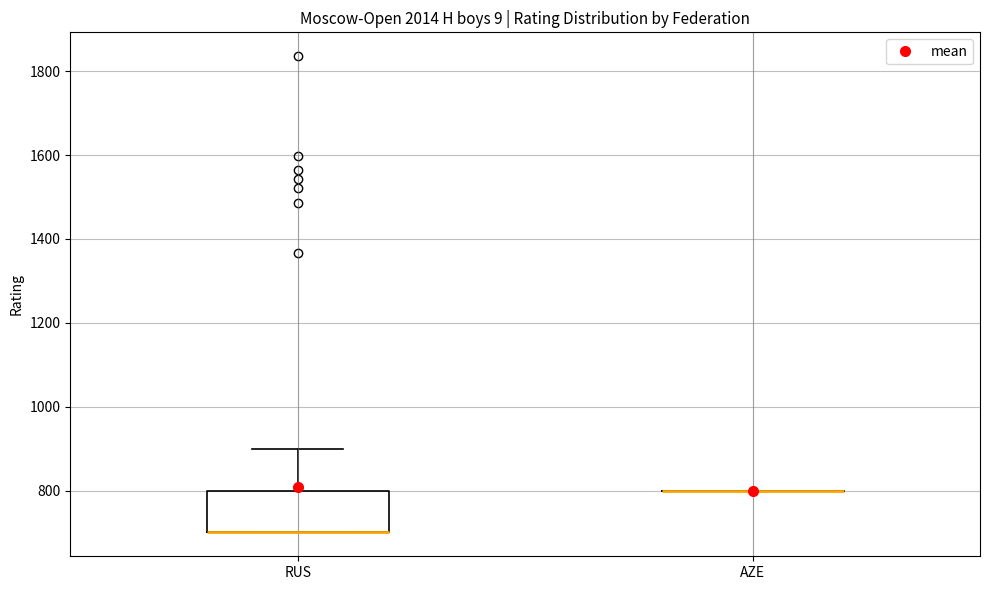

Reading left to right, read every box against the y-axis: the position of its median line, the range the box covers, and the ends of its whiskers. The values are not printed on the chart, so give them approximately, as read against the axis.

RUS: median 700 (drawn on the box's lower edge), box 700 to 800, whiskers 700 to 900
AZE: box collapsed to a line at 800, whiskers 800 to 800